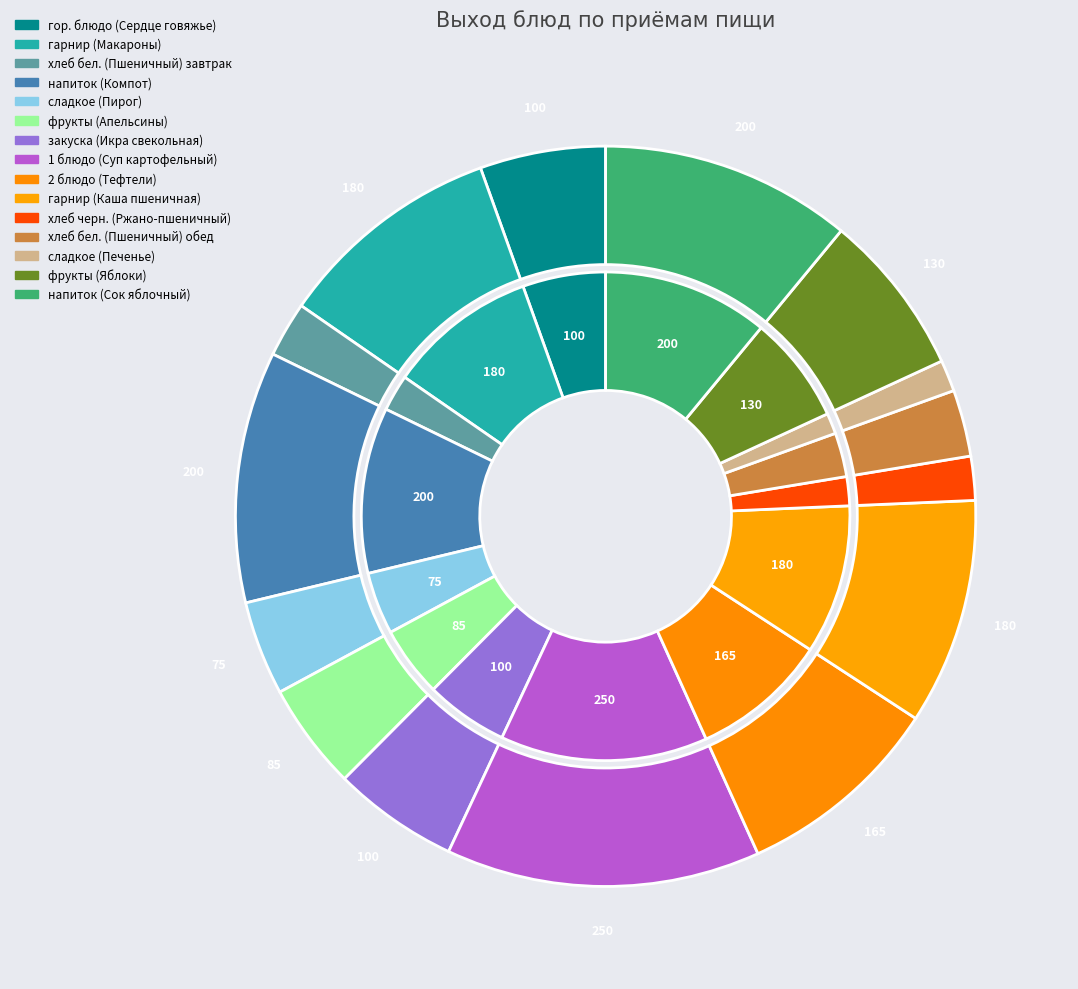

To the nearest percent, what portion does хлеб бел. (Пшеничный) завтрак represent?

2%